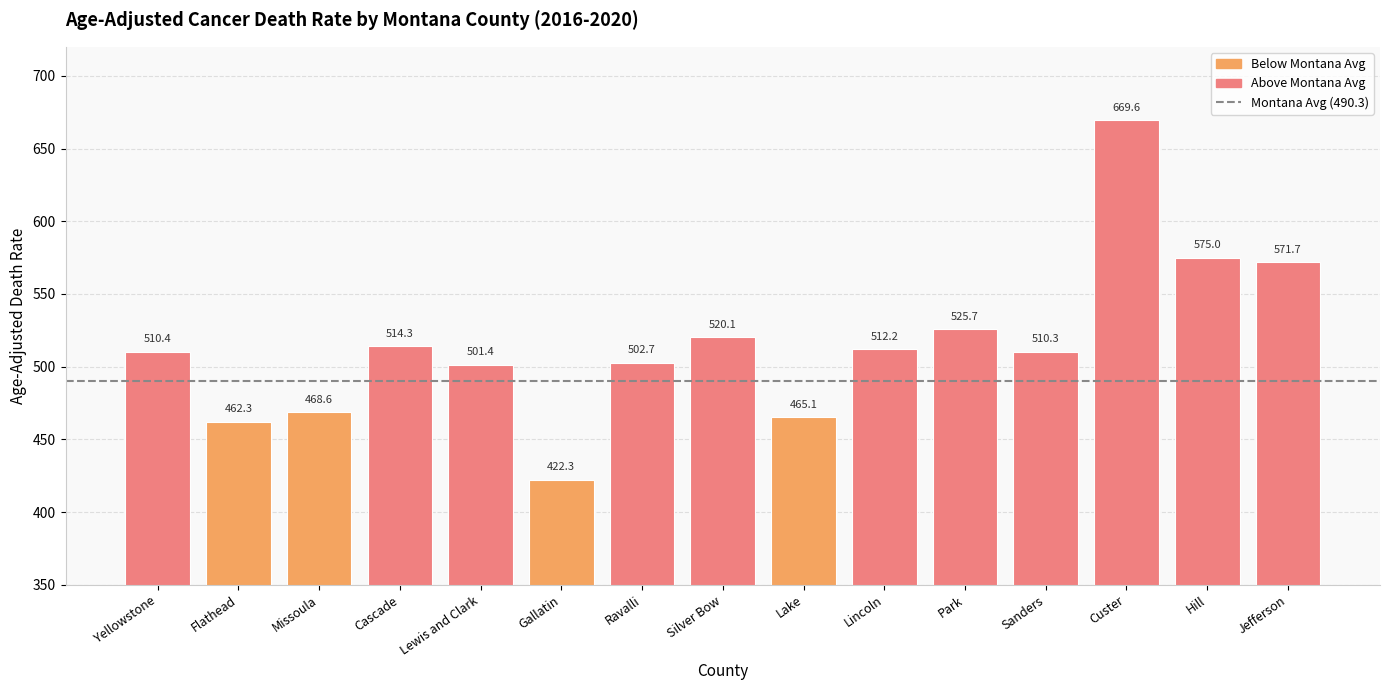

Reading left to right, what are all the values shown in this chart?

Yellowstone=510.4	Flathead=462.3	Missoula=468.6	Cascade=514.3	Lewis and Clark=501.4	Gallatin=422.3	Ravalli=502.7	Silver Bow=520.1	Lake=465.1	Lincoln=512.2	Park=525.7	Sanders=510.3	Custer=669.6	Hill=575.0	Jefferson=571.7